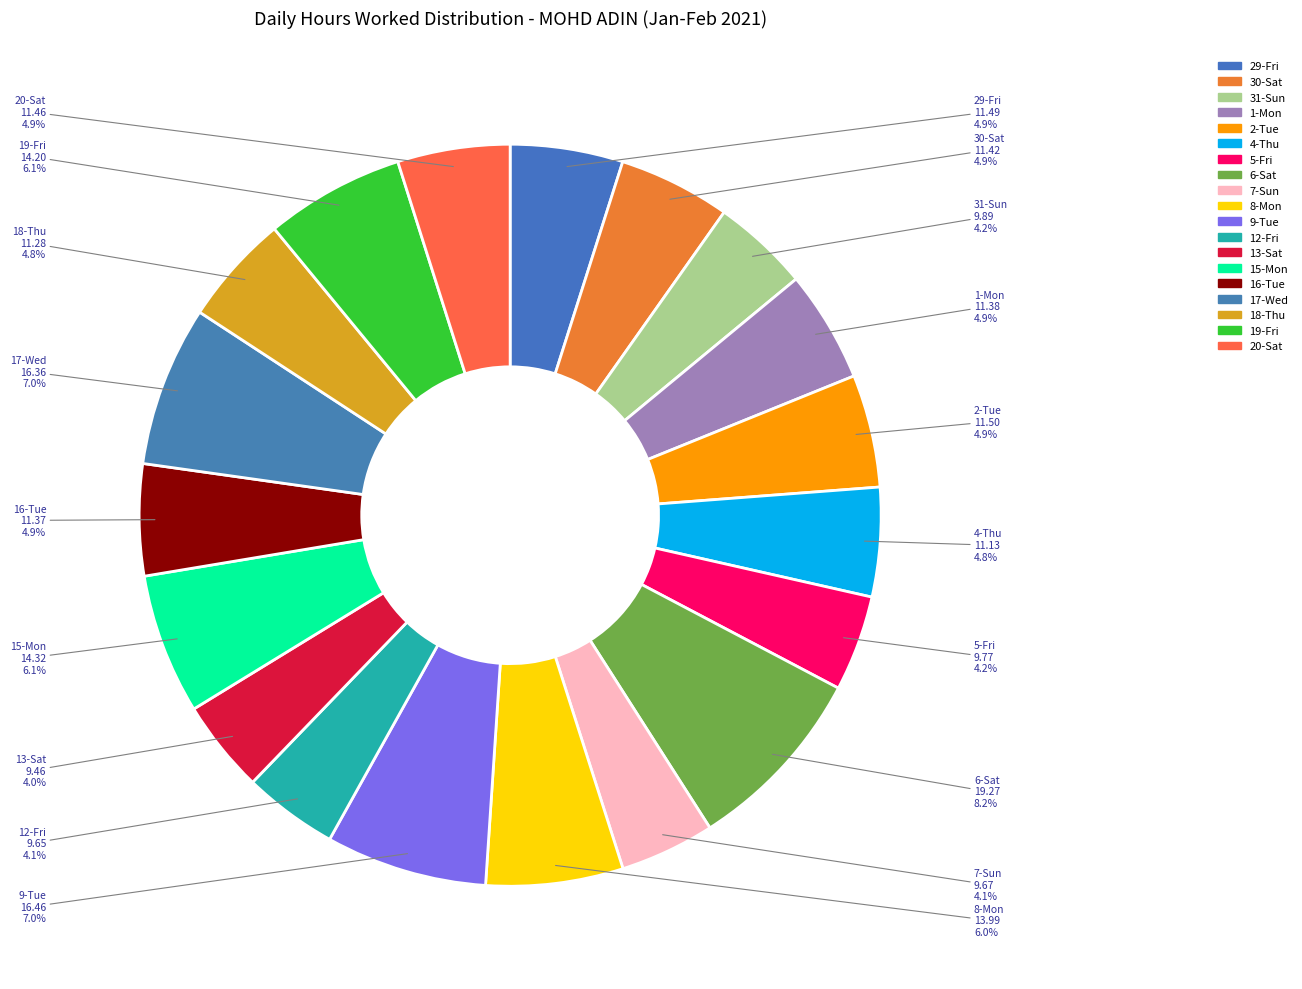

To the nearest percent, what percentage of the pie is 15-Mon?

6%